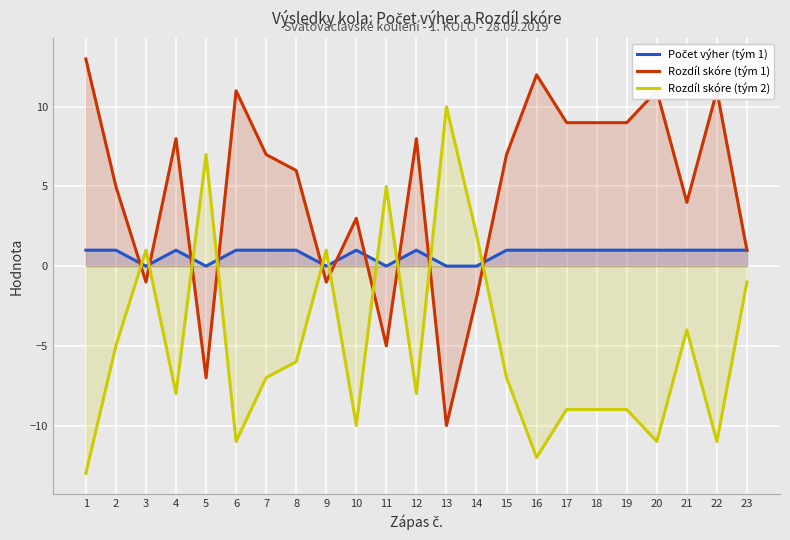

Where is Počet výher (tým 1) nearest to the value 0?

3